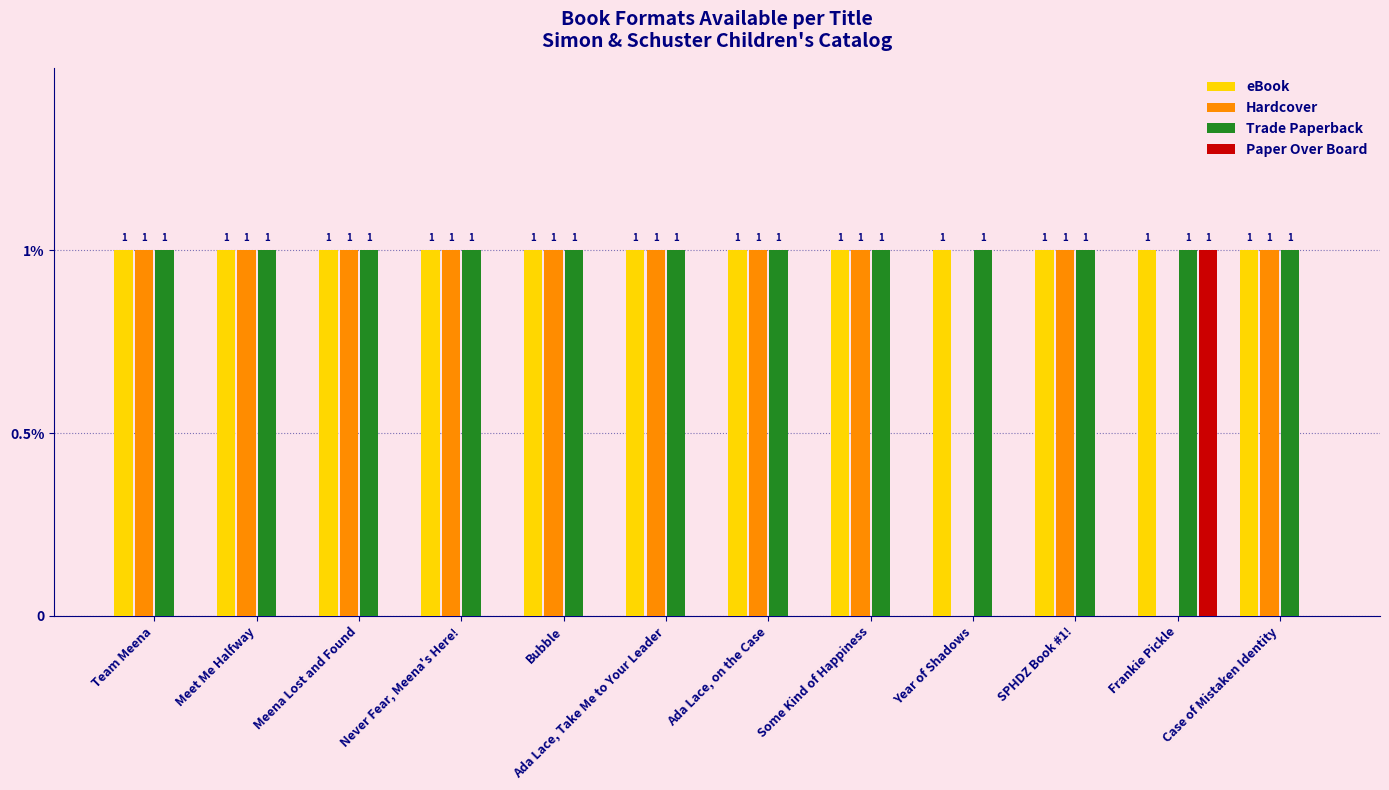

Which series has the largest total across all categories?

eBook